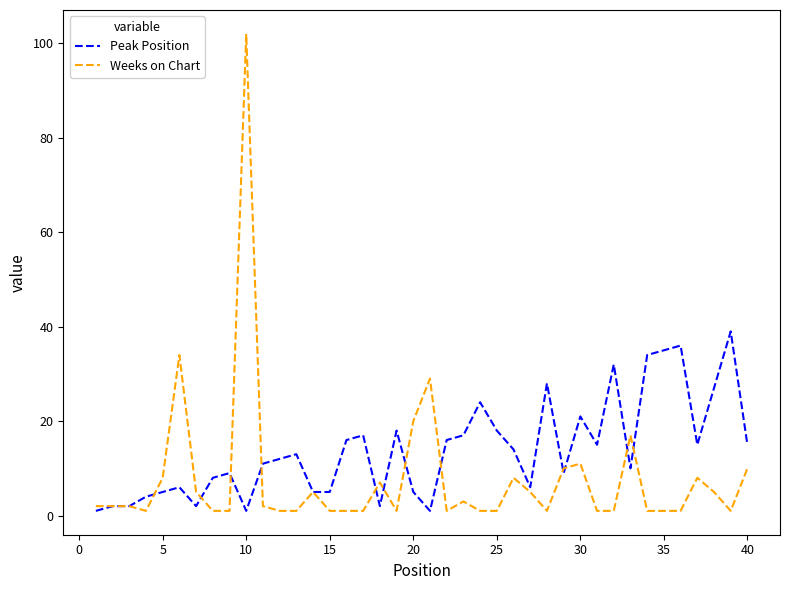

What is the highest value of the Peak Position series?

39